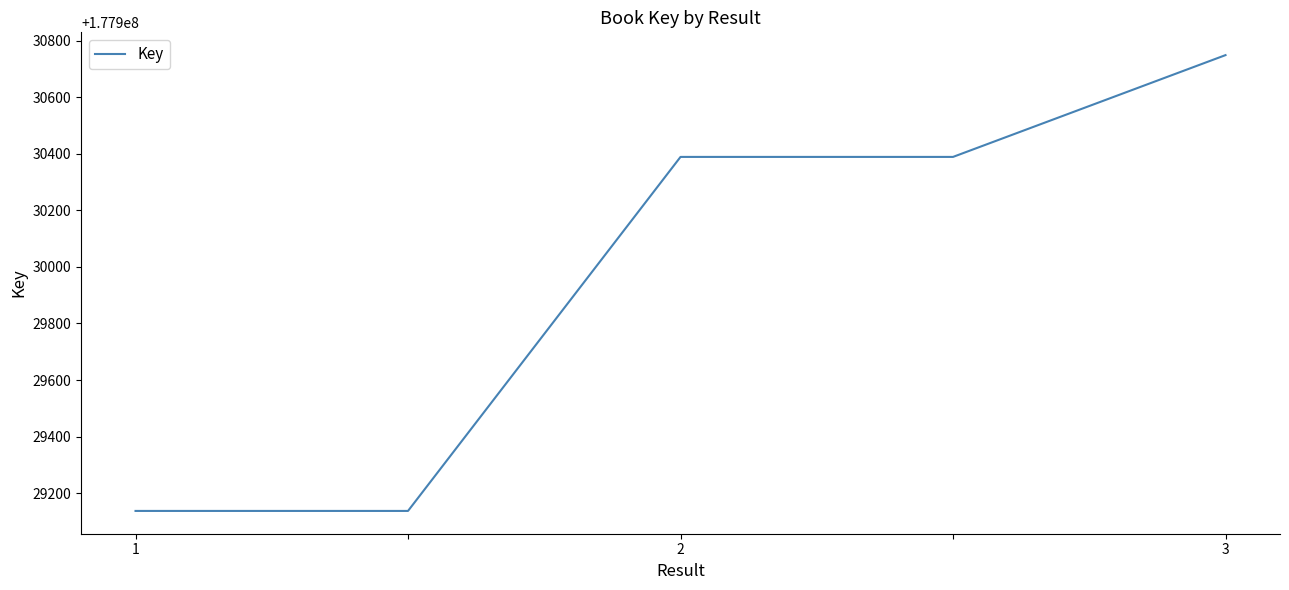

How many values are between 177929137 and 177930389?

4